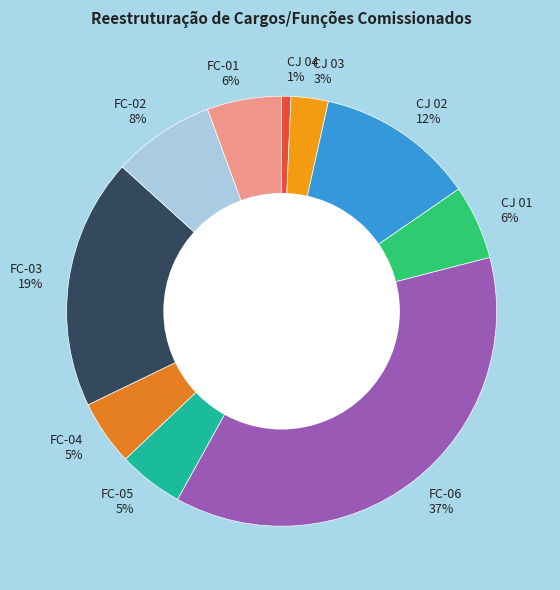

Is there a majority slice in this chart?

No